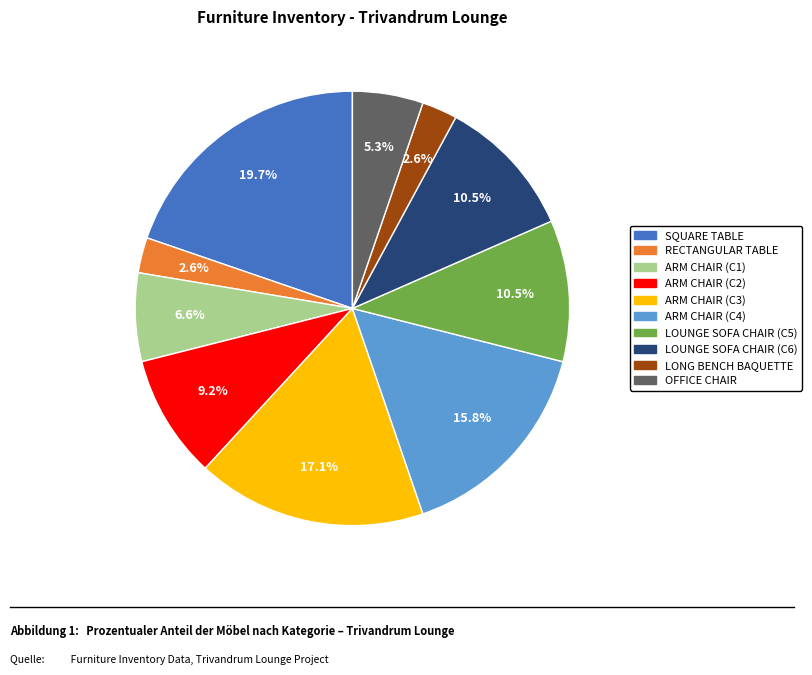

Is there a majority slice in this chart?

No